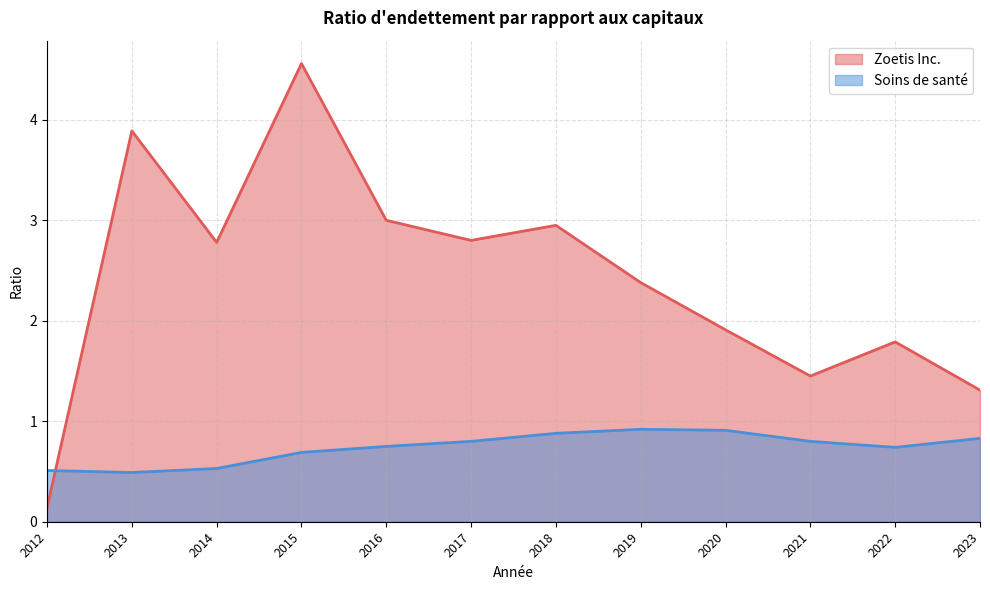

Does the chart have visible grid lines?

Yes